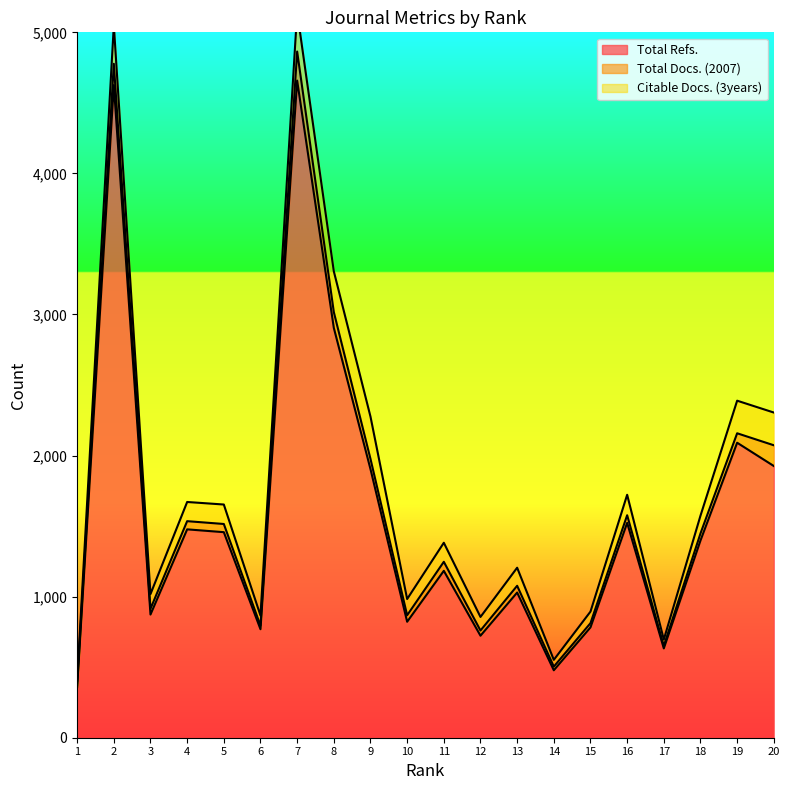

True or false: Total Refs. has a value of 1457 at 5.

True